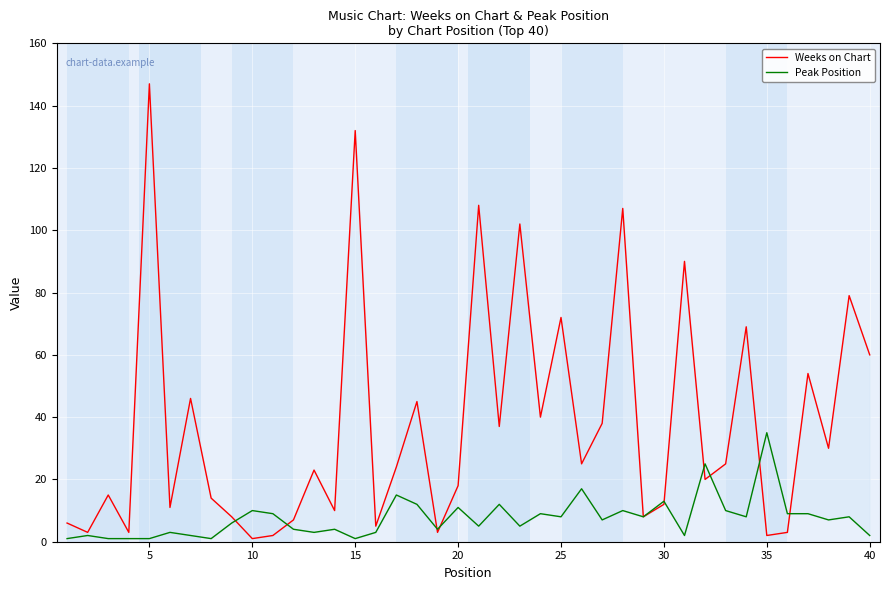

How many categories are shown in the chart?

40